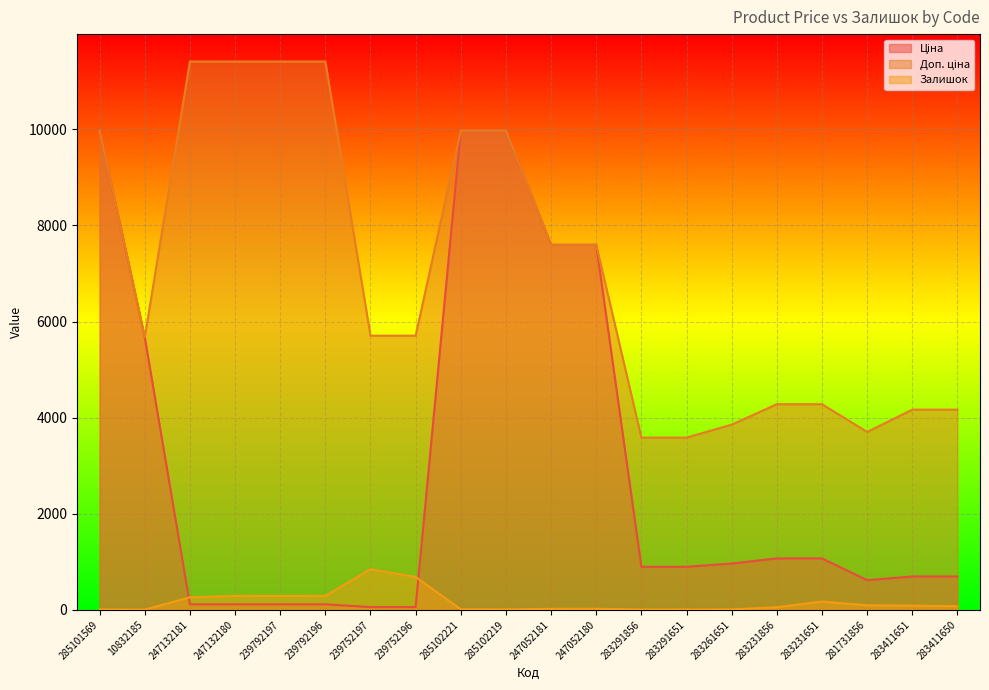

What is the difference between the highest and lowest values at 283411650?

4090.6